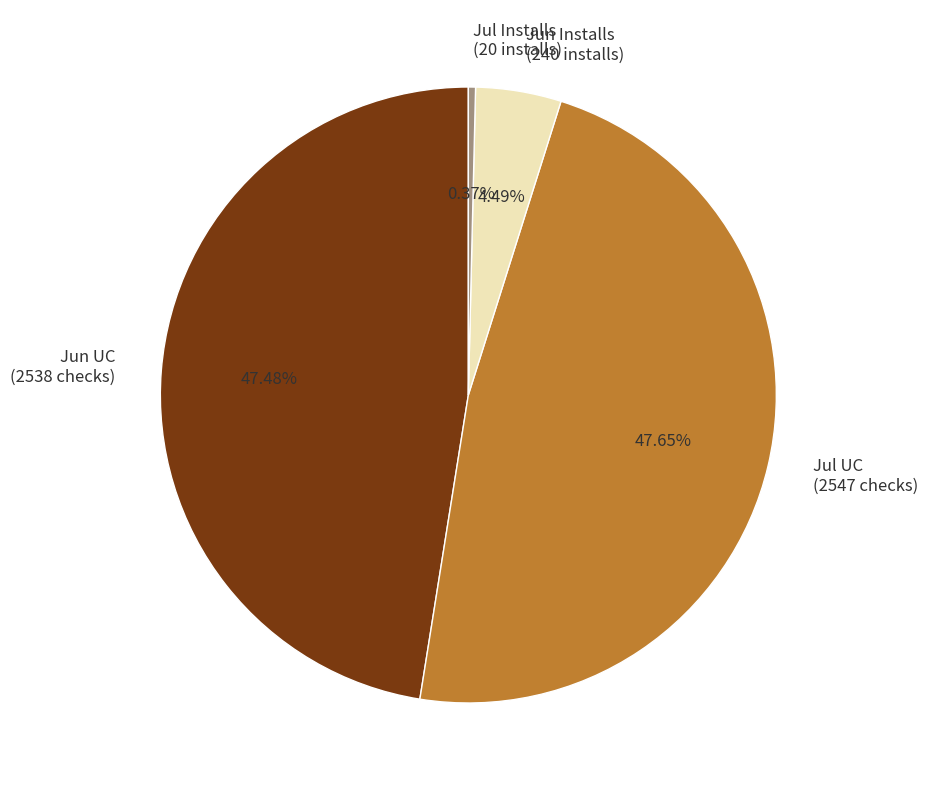

Do Jul Installs (20 installs) and Jul UC (2547 checks) together represent more than half of the pie?

No